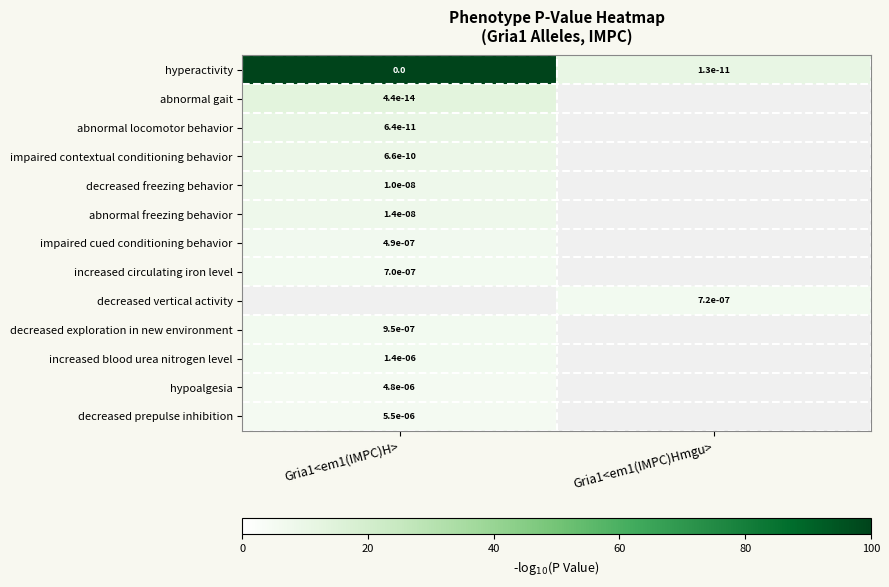

The value of decreased vertical activity at Gria1<em1(IMPC)Hmgu> is 0.0. True or false?

True